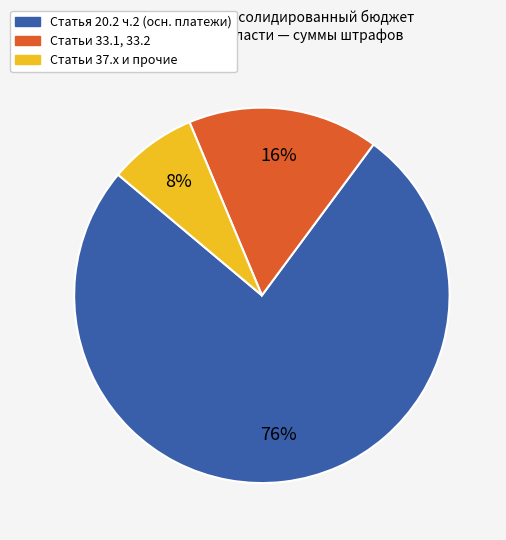

To the nearest percent, what is the difference between the largest and smallest slice percentages?

68%